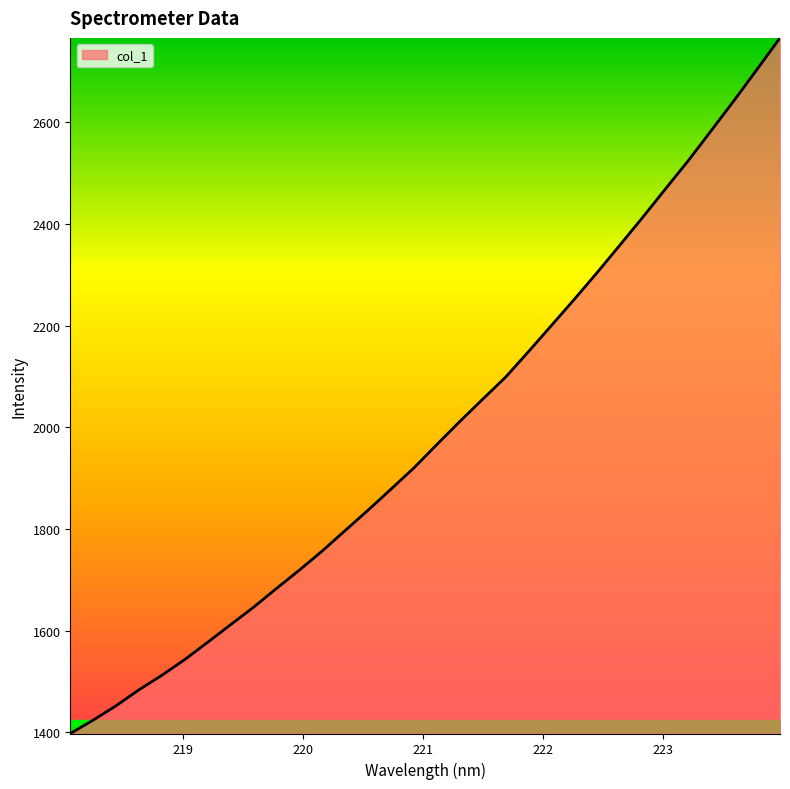

What is the sum of all values?

63743.3